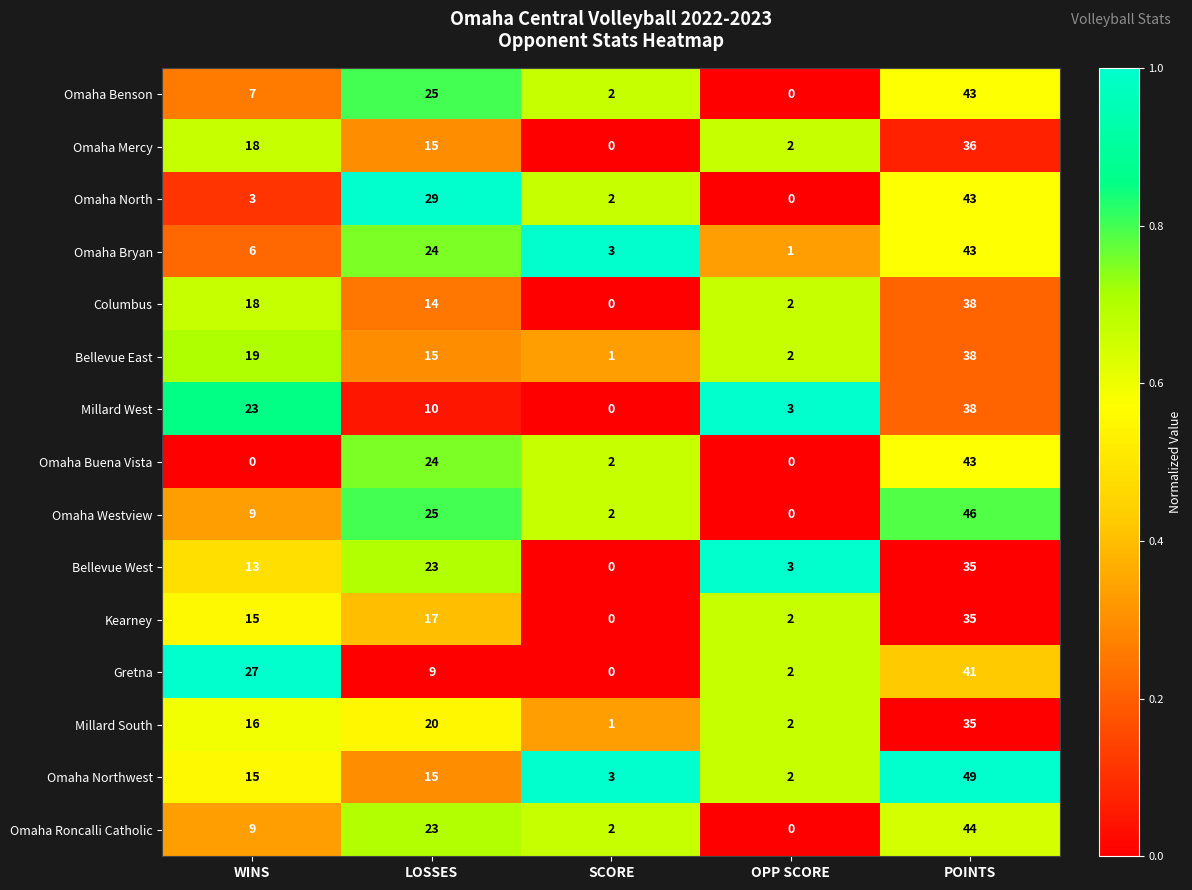

At how many categories does at least one series exceed 20?

3